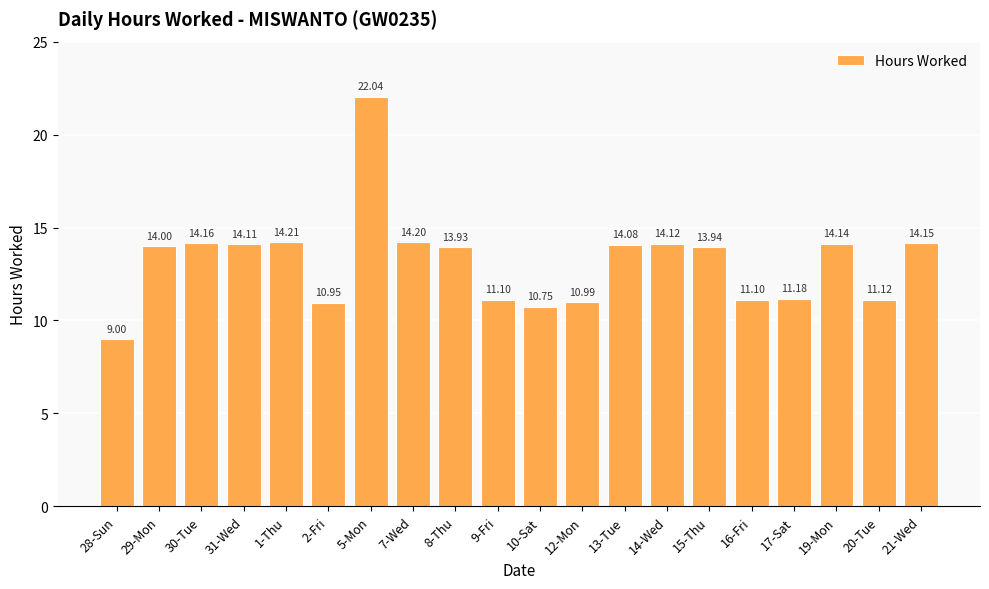

The value at 20-Tue is 4.6. True or false?

False